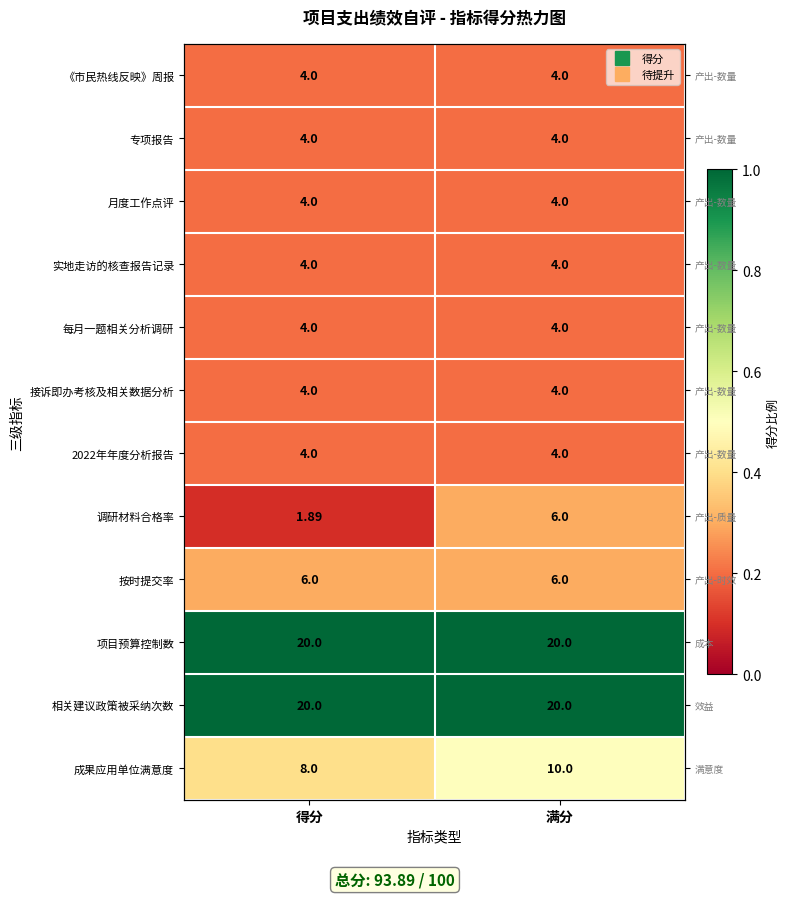

Which has a higher value, 满分 or 得分?

满分